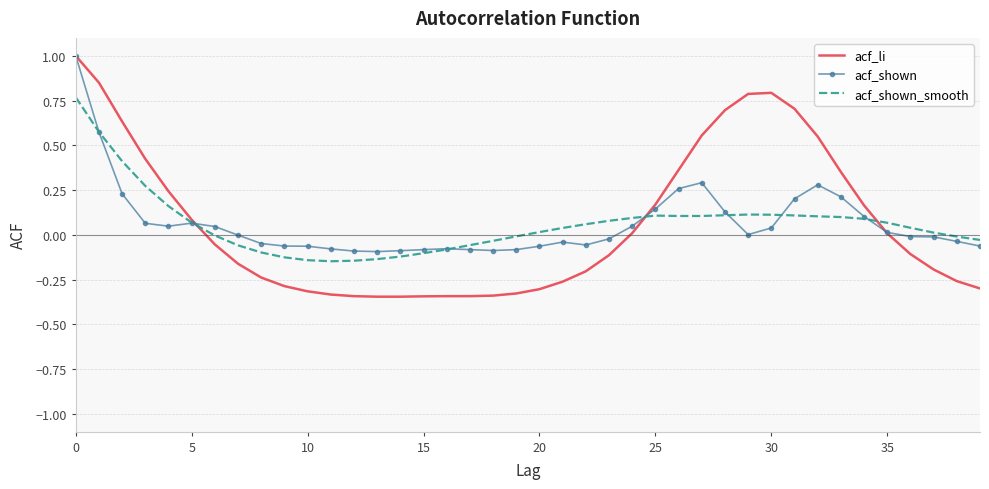

Which series has the widest spread of values?

acf_li